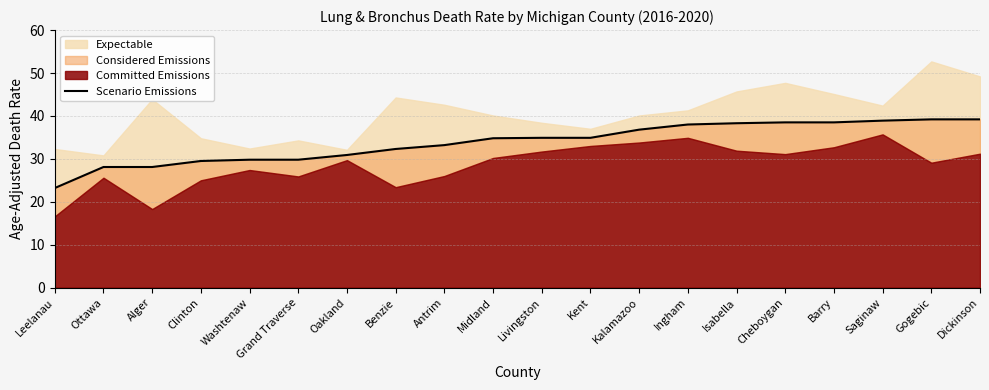

Which has a higher value, Ottawa or Benzie?

Benzie